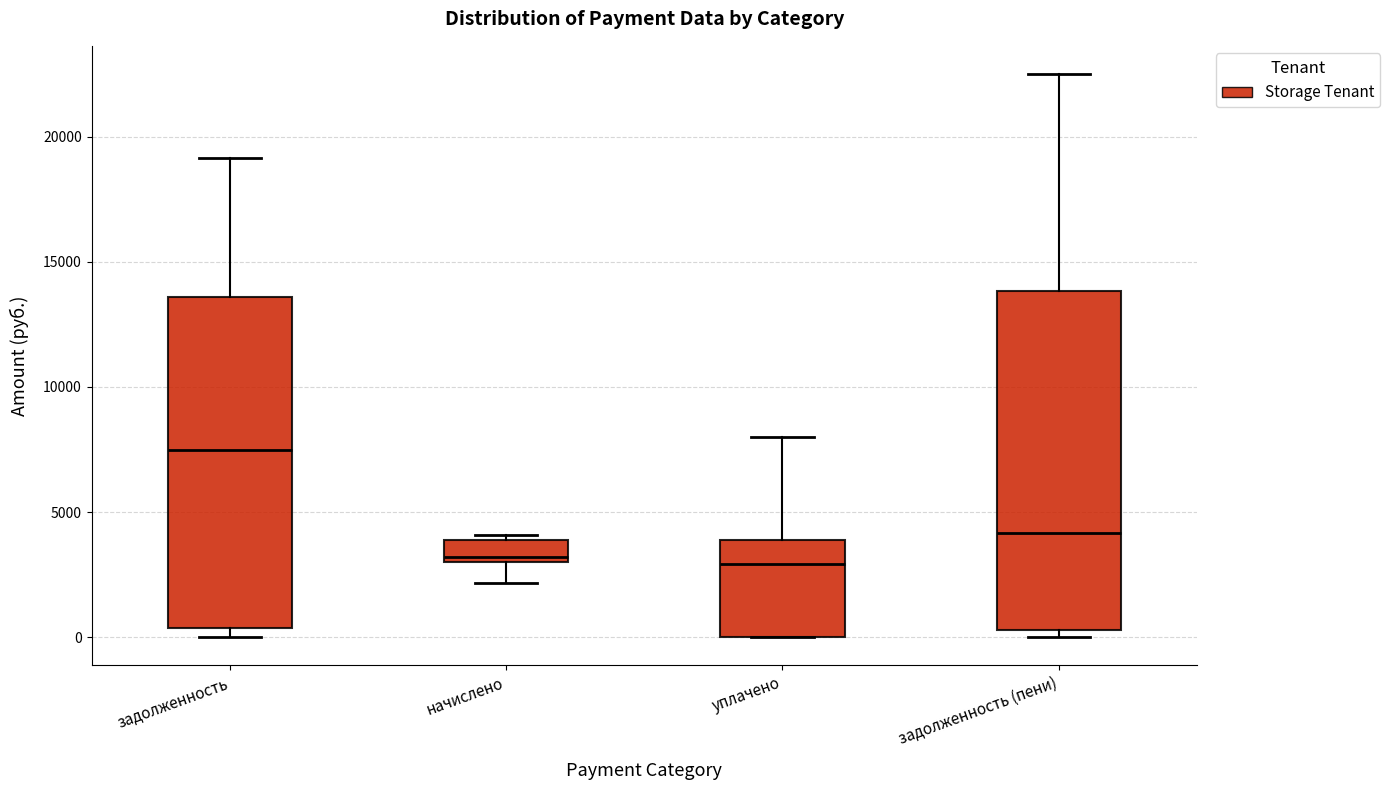

Reading left to right, transcribe this box plot: for each box, give where its median line is, the range the box spans, and where its two whiskers end, as read against the y-axis. The values are not printed on the chart, so give them approximately, as read against the axis.

задолженность: median 7500, box 500 to 13500, whiskers 0 to 19000
начислено: median 3000 (just above the box's lower edge), box 3000 to 4000, whiskers 2000 to 4000 (just above the box's upper edge)
уплачено: median 3000, box 0 to 4000, whiskers 0 to 8000
задолженность (пени): median 4000, box 500 to 14000, whiskers 0 to 22500